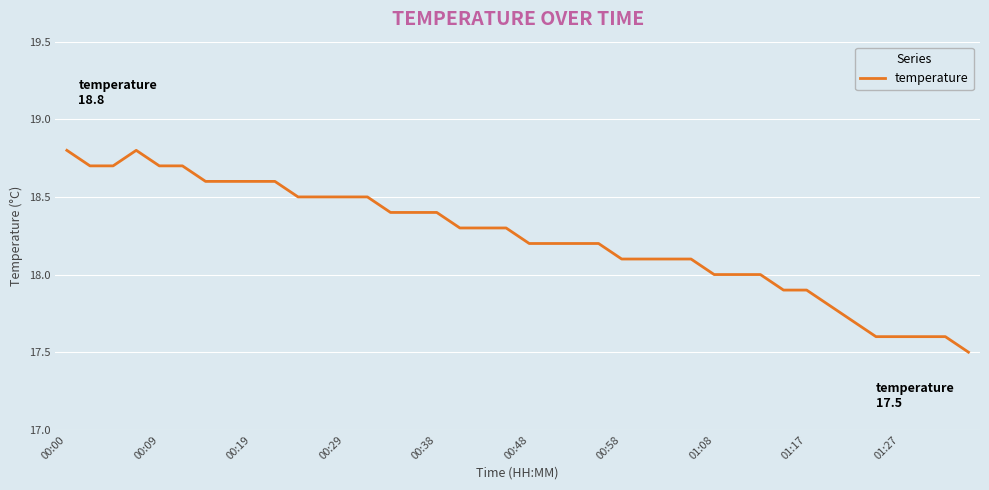

What is the greatest value displayed?

18.8